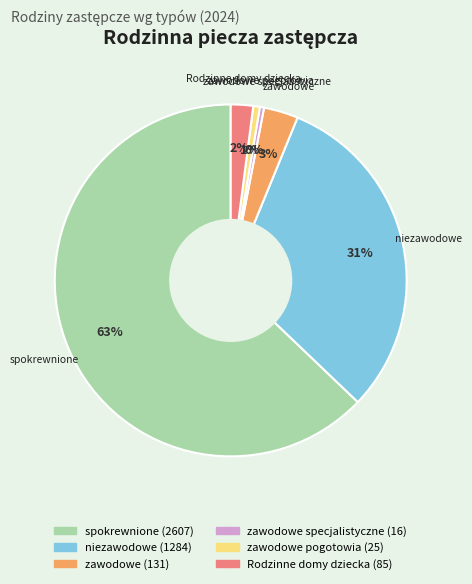

To the nearest percent, what is the average slice percentage?

17%